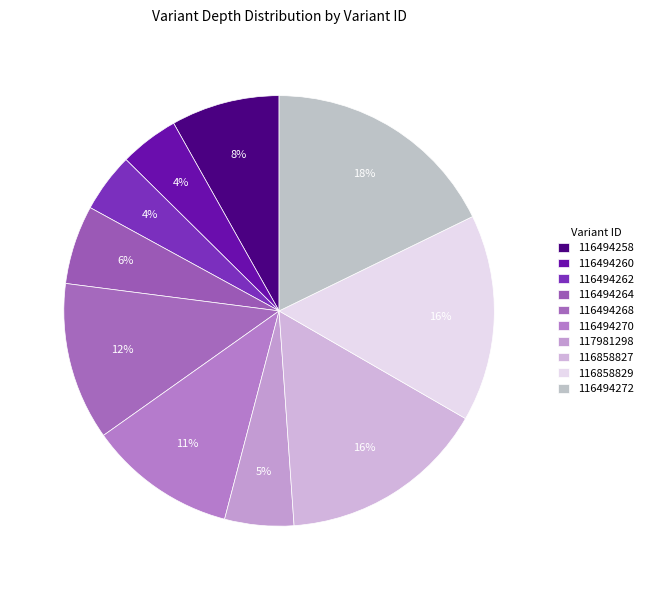

What percentage is the 117981298 slice, to the nearest percent?

5%